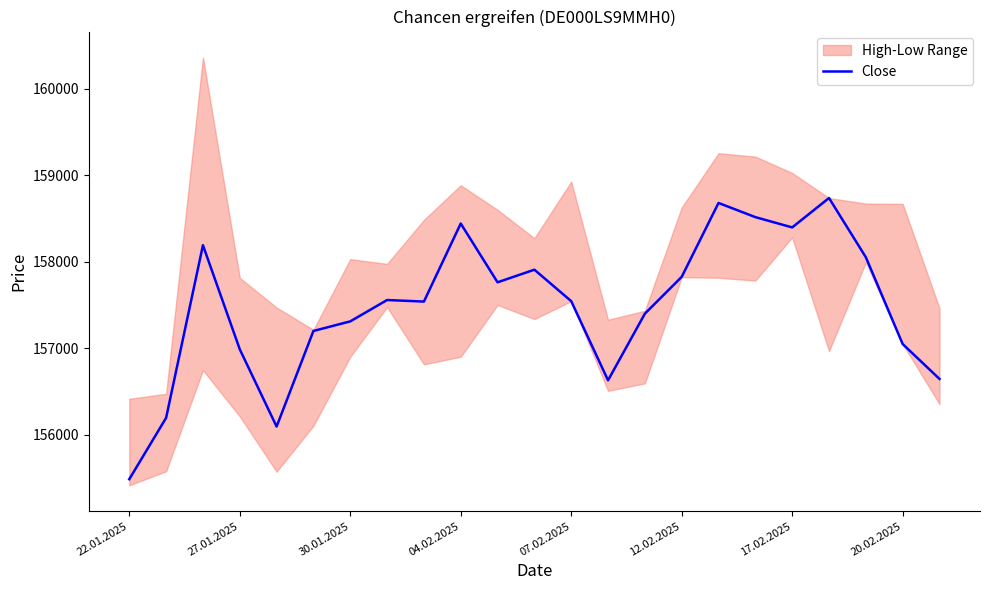

What is the maximum value shown in the chart?

158737